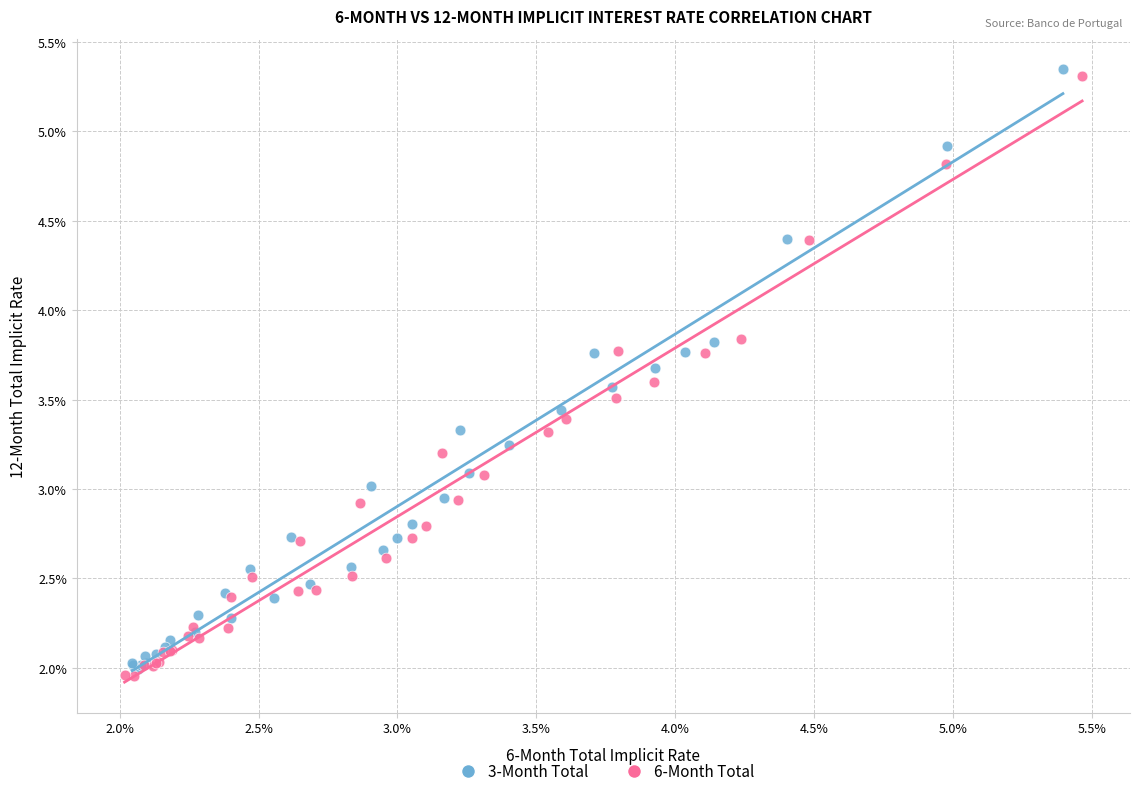

Which series contains the highest Y value?

3-Month Total